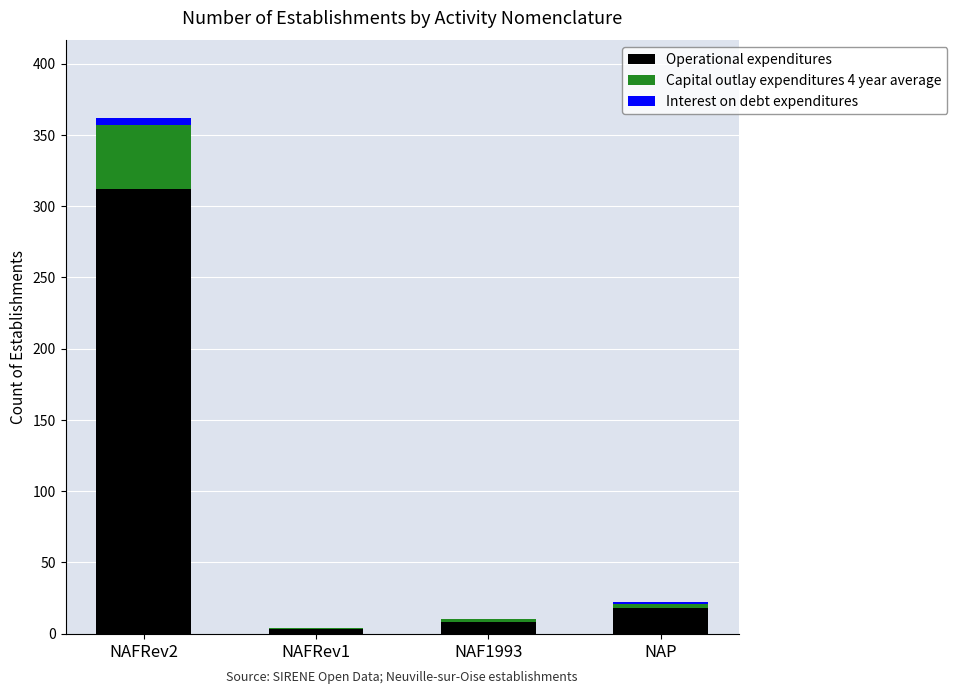

What is the total value across all series at NAP?

22